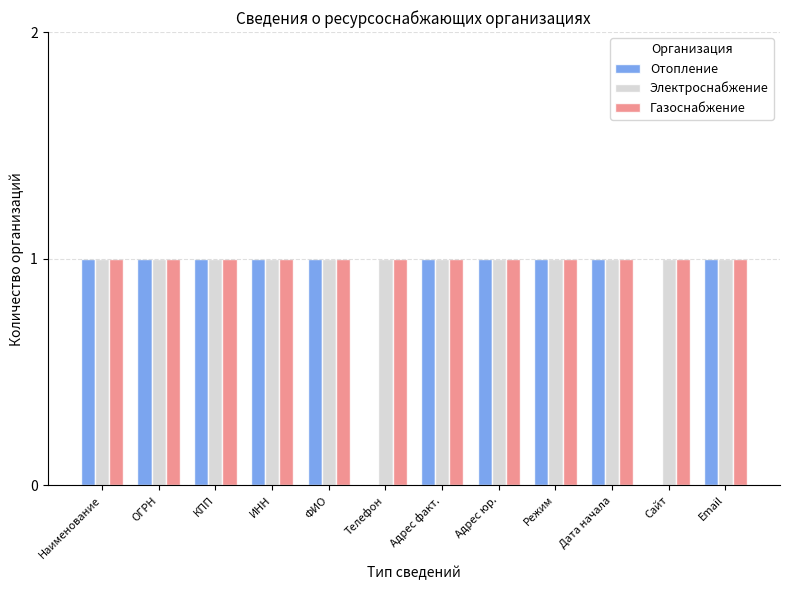

What are all the series names shown in the legend?

Отопление, Электроснабжение, Газоснабжение